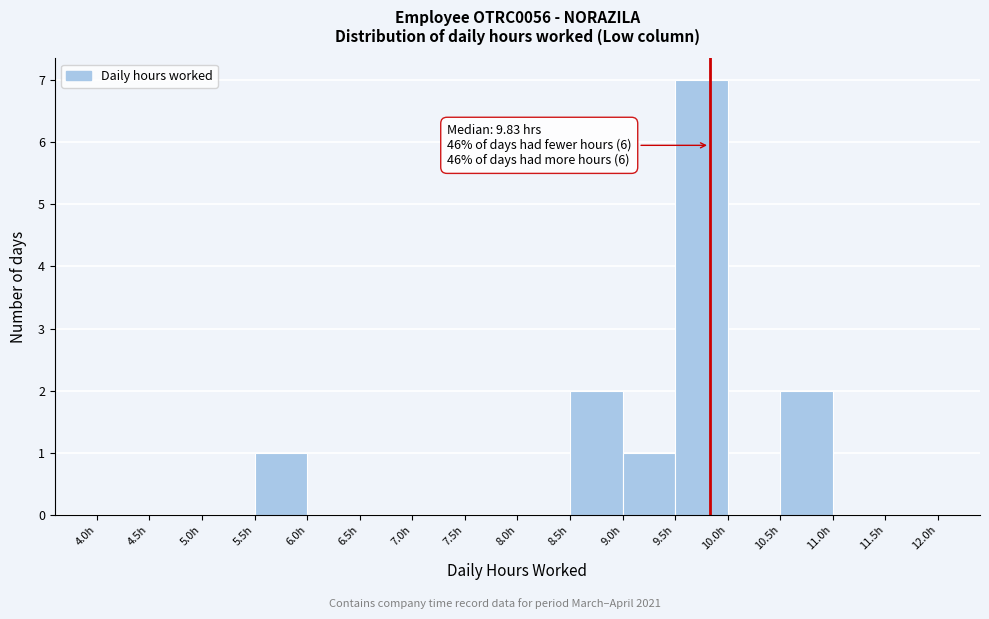

Which range on the x-axis has the tallest bar?

9.5 to 10.0